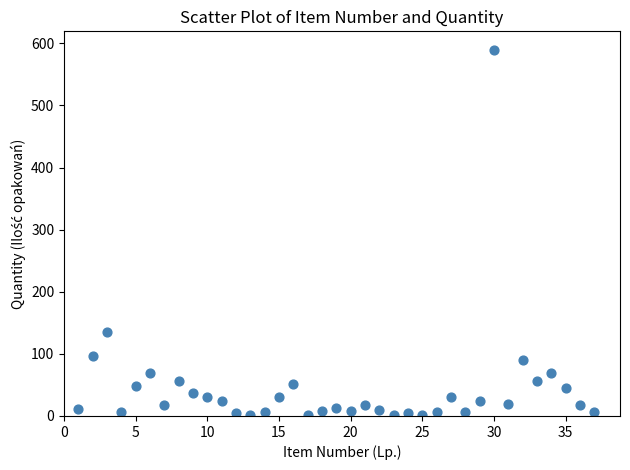

What is the range of Y values (max minus min)?

588